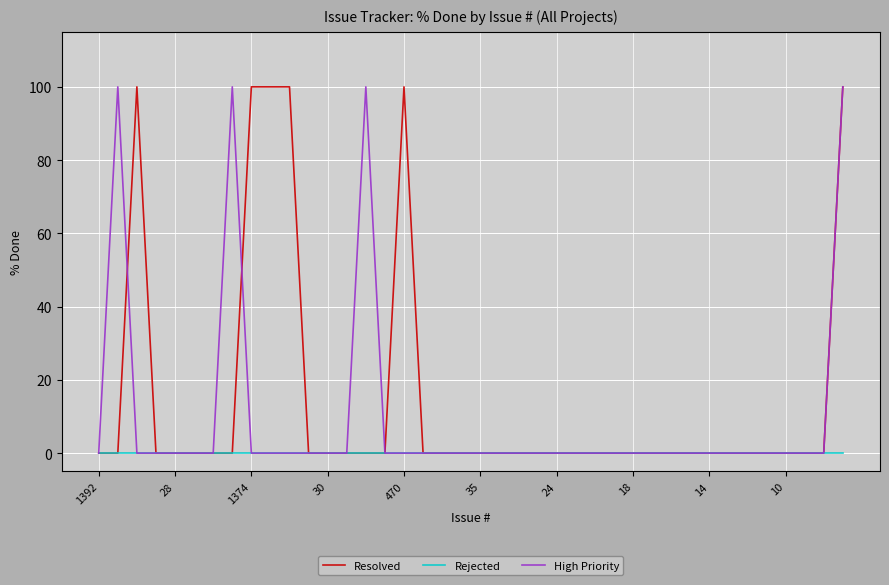

Which series has the largest total across all categories?

Resolved